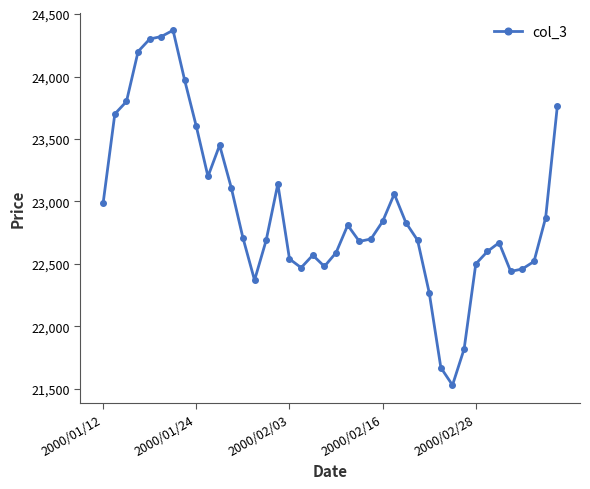

What is the greatest value displayed?

24370